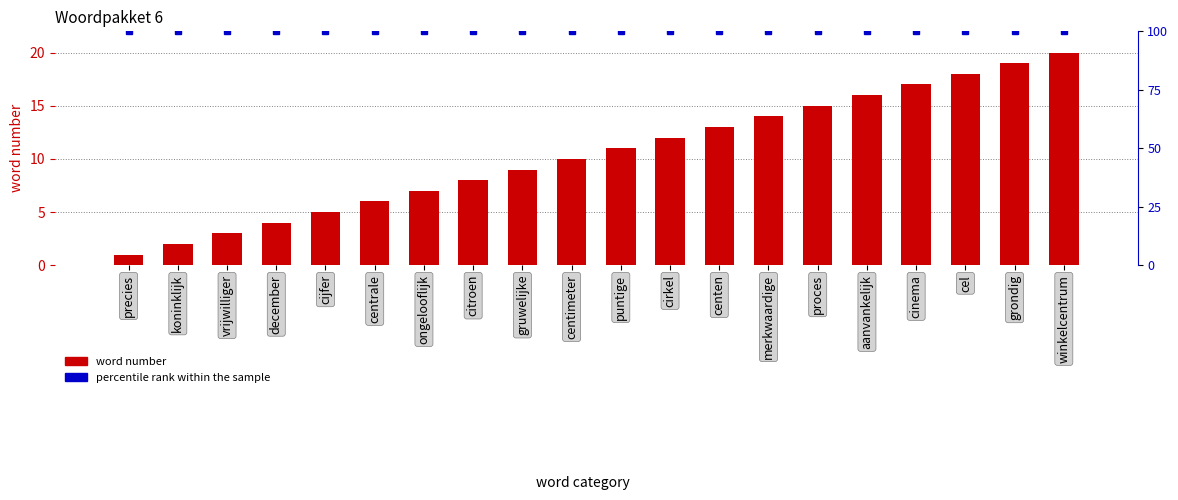

At precies, list the series in order from largest to smallest.

percentile rank within the sample, word number